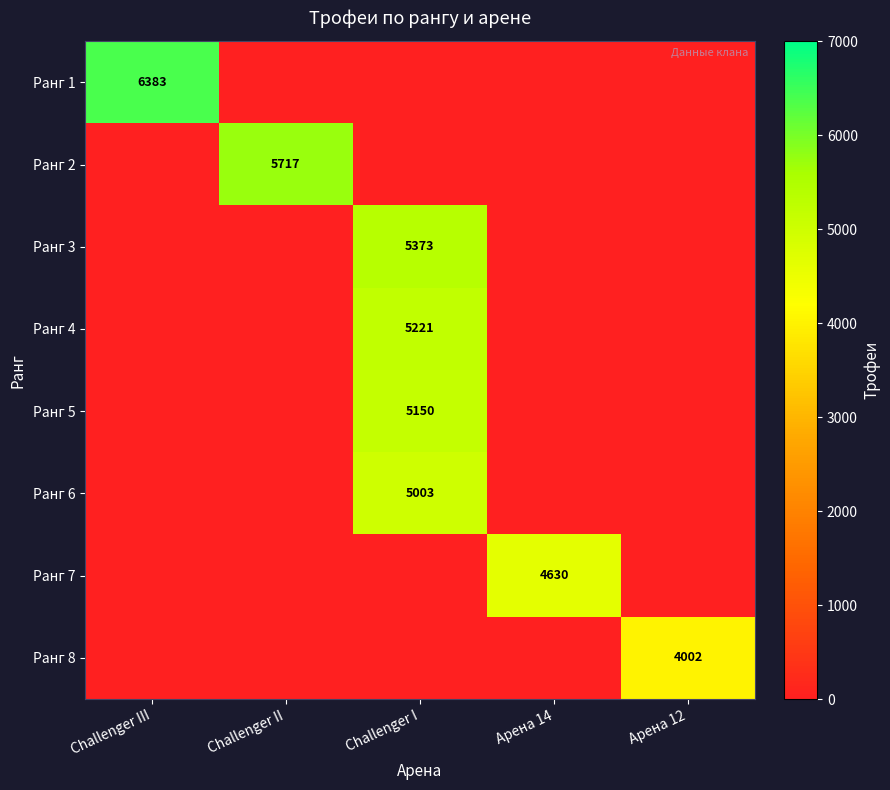

Is it true that Ранг 8 equals 1221 at Арена 12?

False